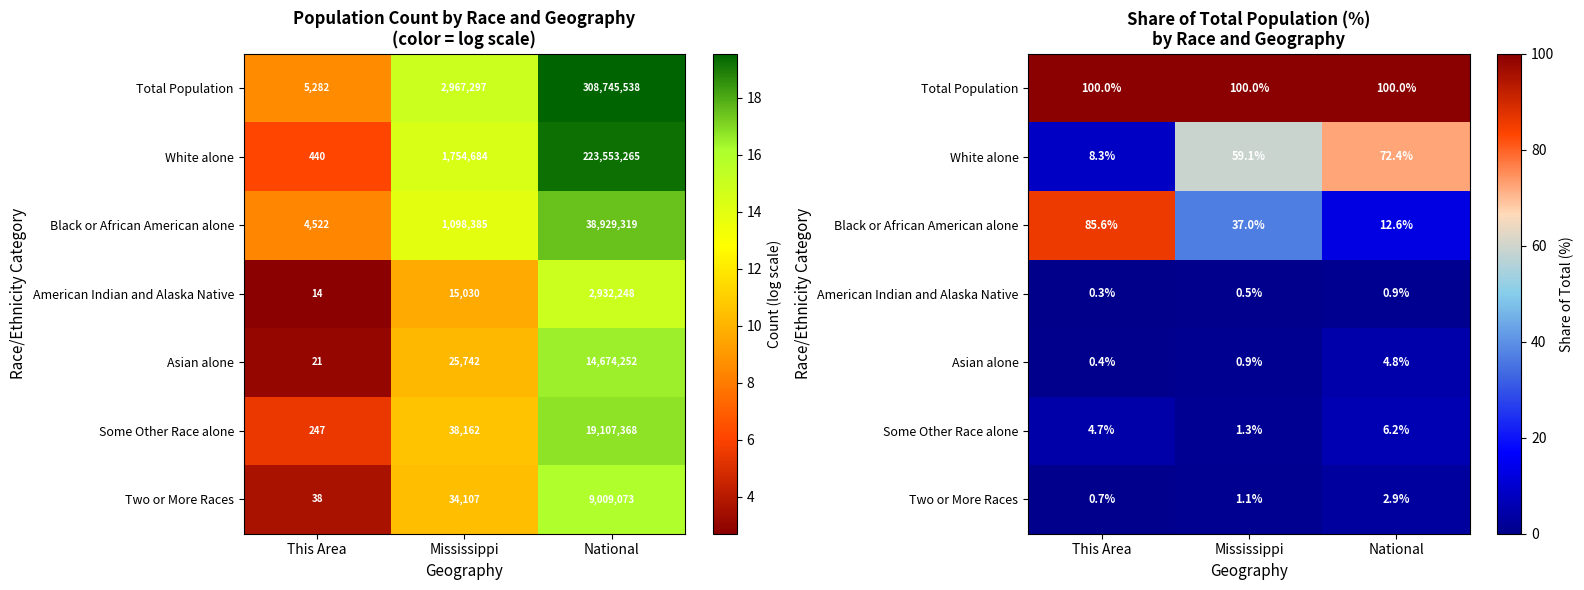

What is the lowest value of the Two or More Races series?

0.7